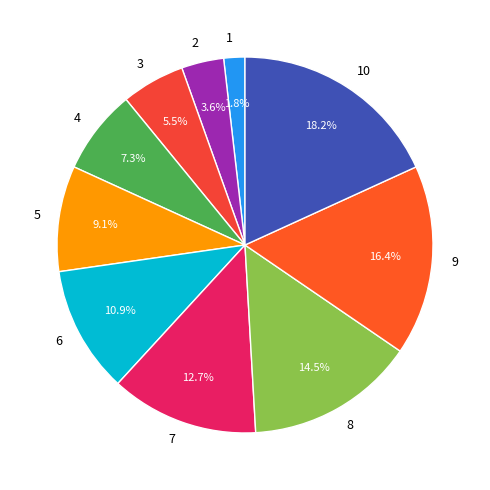

To the nearest percent, what is the difference between the 6 and 1 slice percentages?

9%